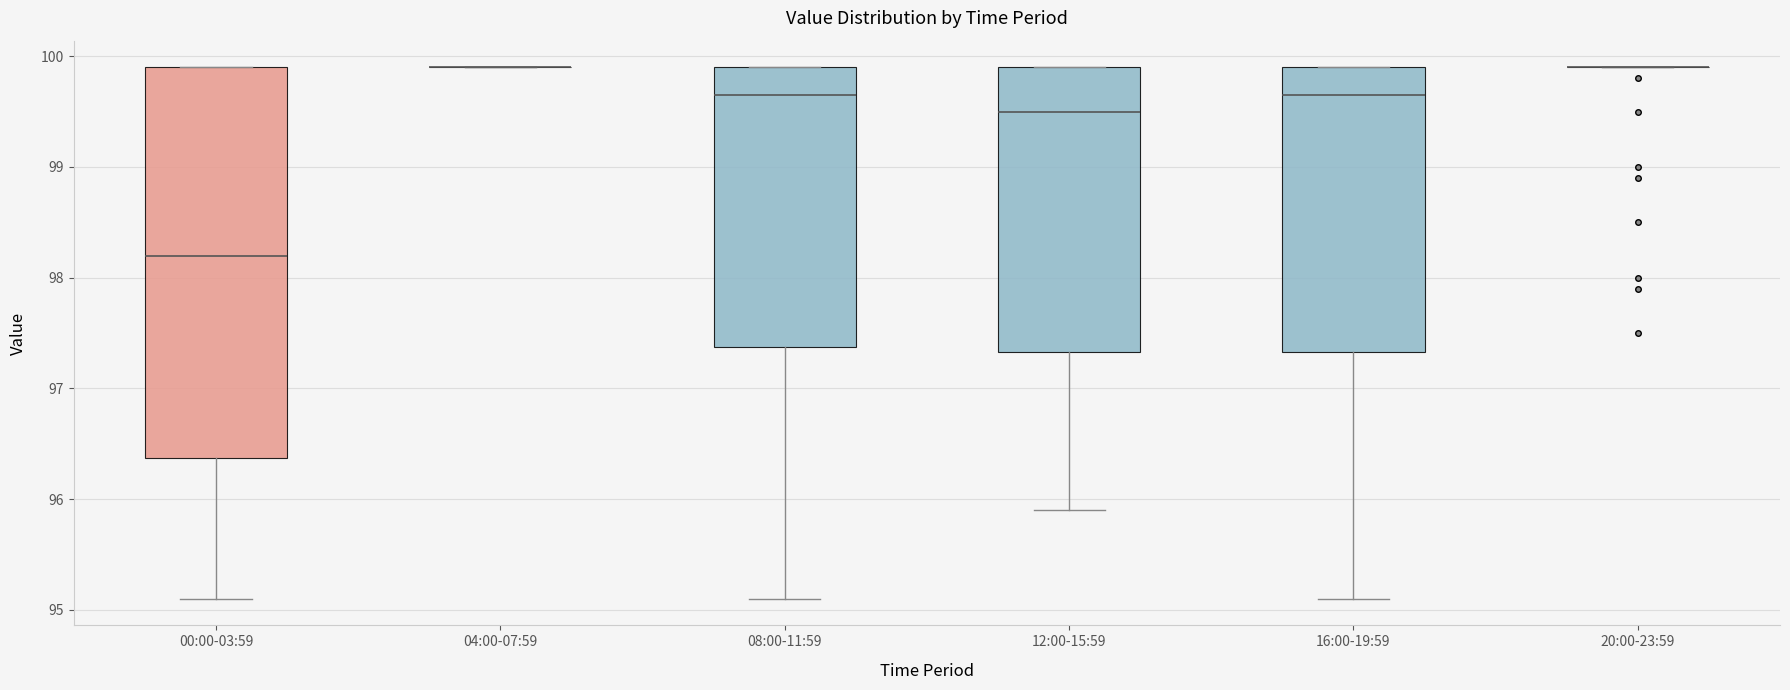

Where is the lower edge of the box for 08:00-11:59 on the y-axis? The values are not printed on the chart, so give them approximately, as read against the axis.

97.4